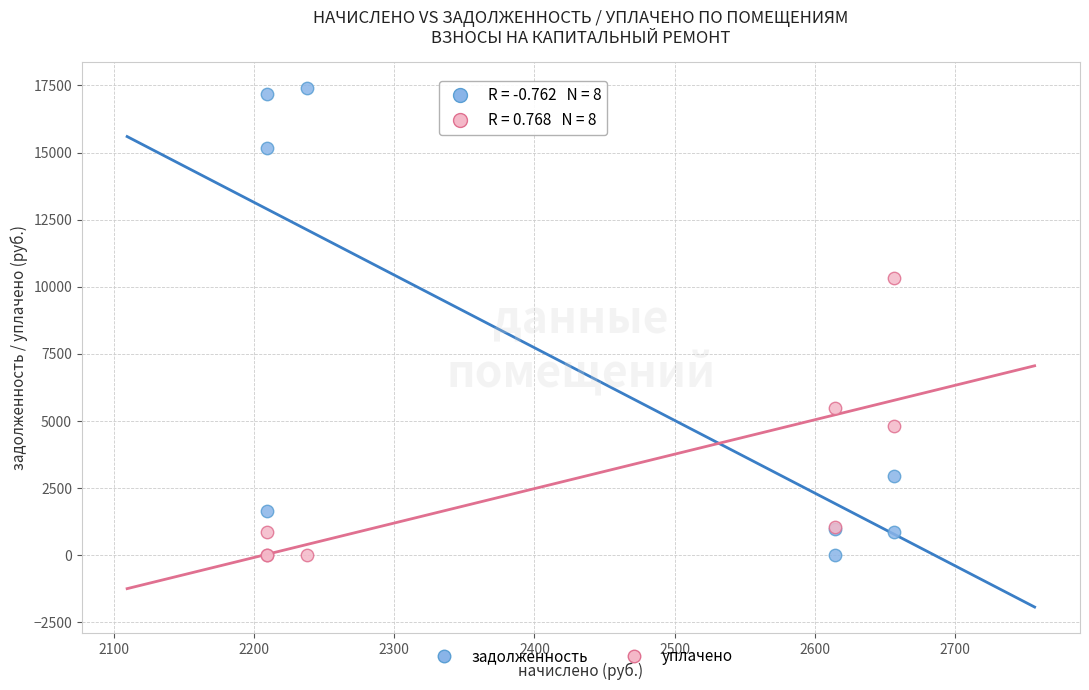

What are all the series names shown in the legend?

задолженность, уплачено